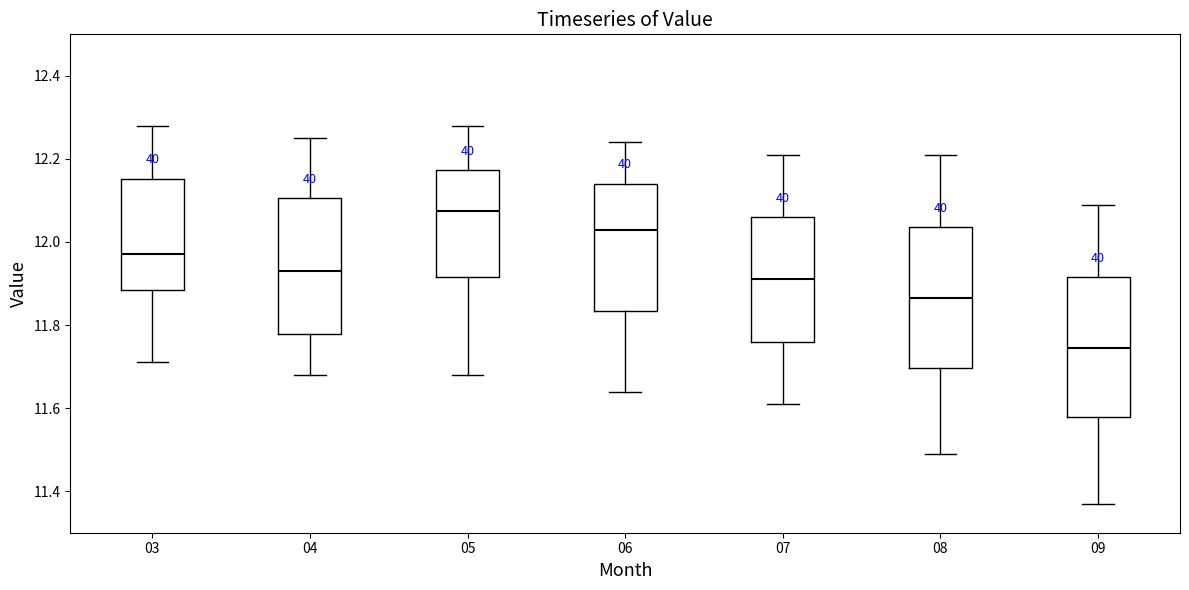

Reading left to right, transcribe this box plot: for each box, give where its median line is, the range the box spans, and where its two whiskers end, as read against the y-axis. The values are not printed on the chart, so give them approximately, as read against the axis.

03: median 11.98, box 11.88 to 12.16, whiskers 11.72 to 12.28
04: median 11.94, box 11.78 to 12.10, whiskers 11.68 to 12.26
05: median 12.08, box 11.92 to 12.18, whiskers 11.68 to 12.28
06: median 12.04, box 11.84 to 12.14, whiskers 11.64 to 12.24
07: median 11.92, box 11.76 to 12.06, whiskers 11.62 to 12.22
08: median 11.86, box 11.70 to 12.04, whiskers 11.50 to 12.22
09: median 11.74, box 11.58 to 11.92, whiskers 11.38 to 12.10